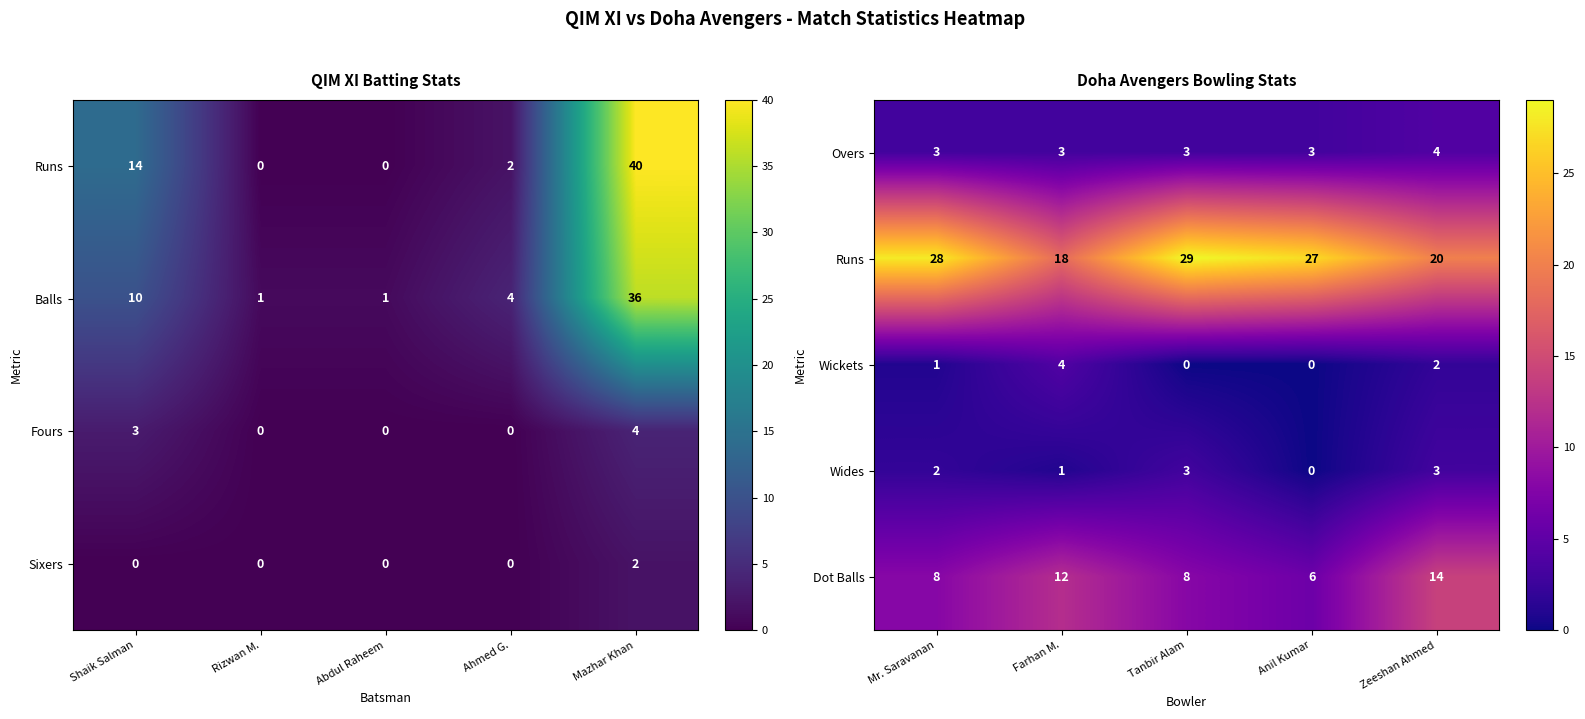

At which label is Wickets closest to 2?

Zeeshan Ahmed